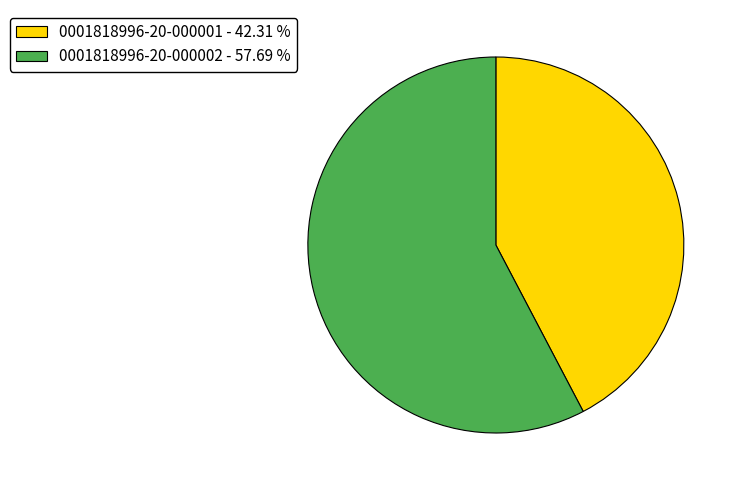

Count the number of slices in the pie.

2